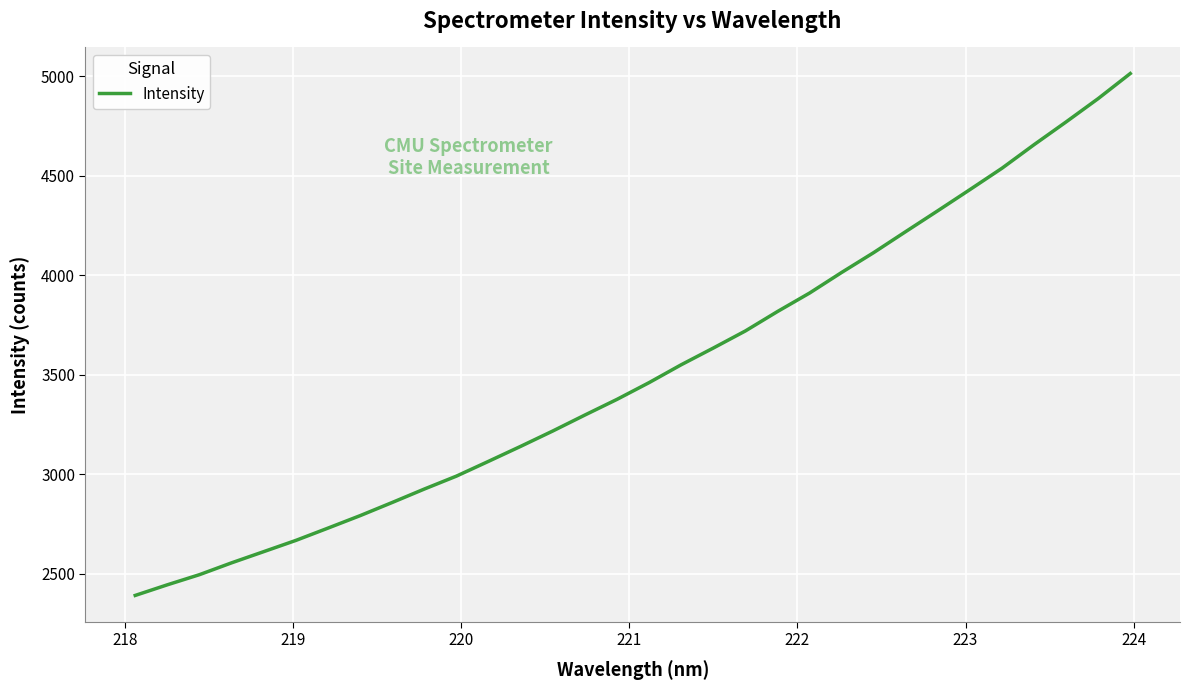

What is the greatest value displayed?

5012.8